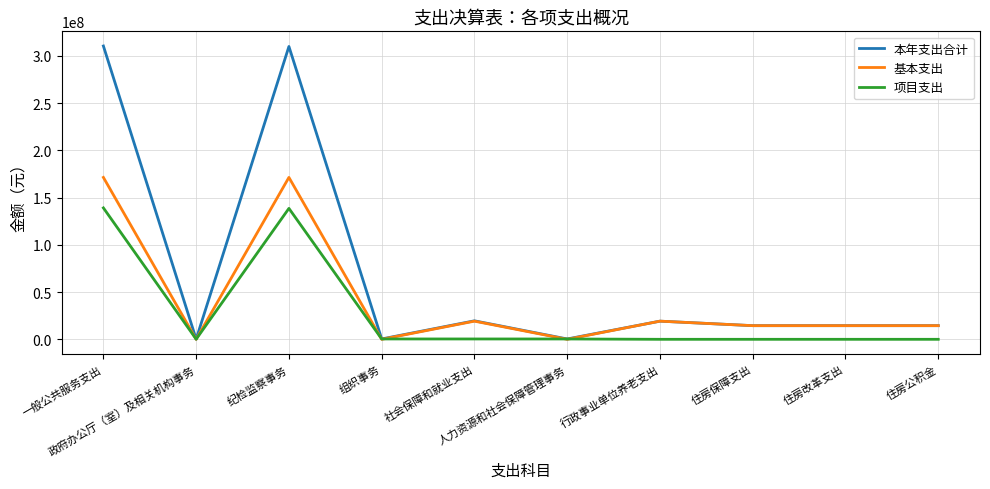

What position from the left is 组织事务?

4